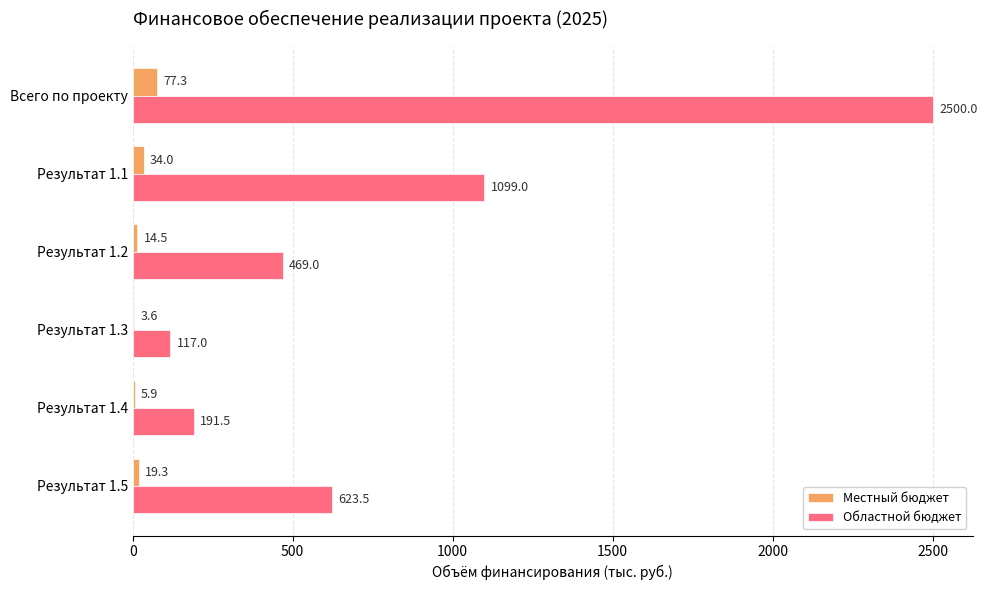

At which category is the sum across all series the highest?

Всего по проекту